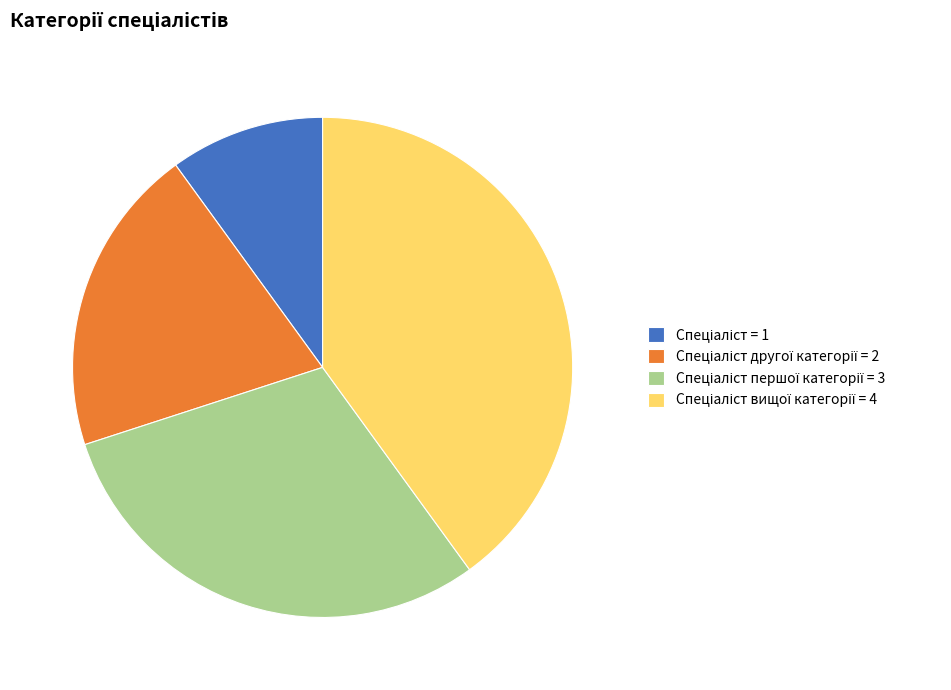

Is there any slice that represents more than half of the pie?

No